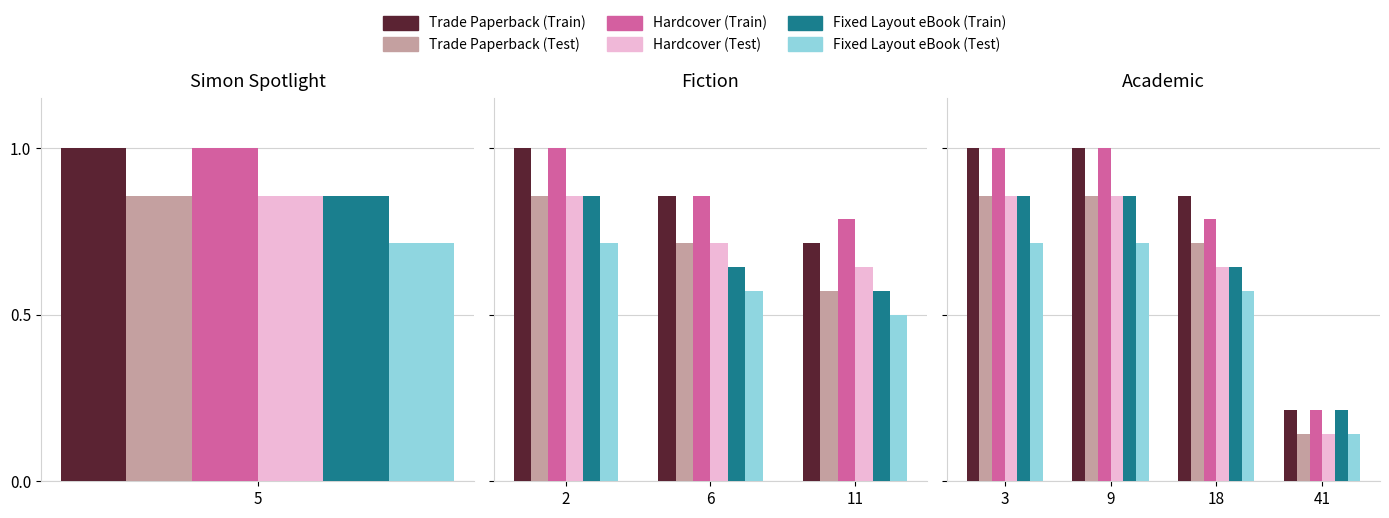

What are all the series names shown in the legend?

Trade Paperback (Train), Trade Paperback (Test), Hardcover (Train), Hardcover (Test), Fixed Layout eBook (Train), Fixed Layout eBook (Test)